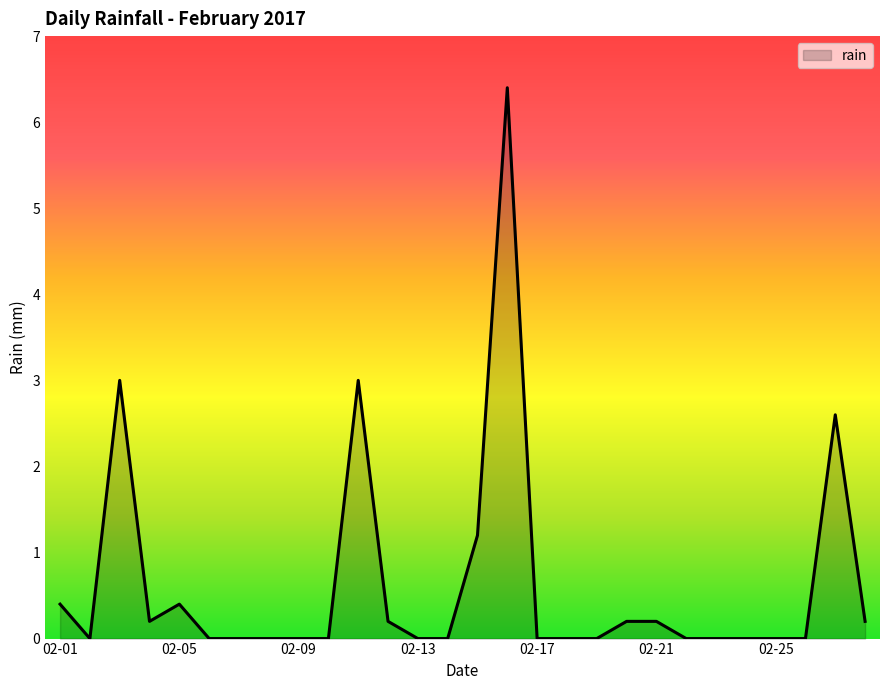

What is the average value?

0.6